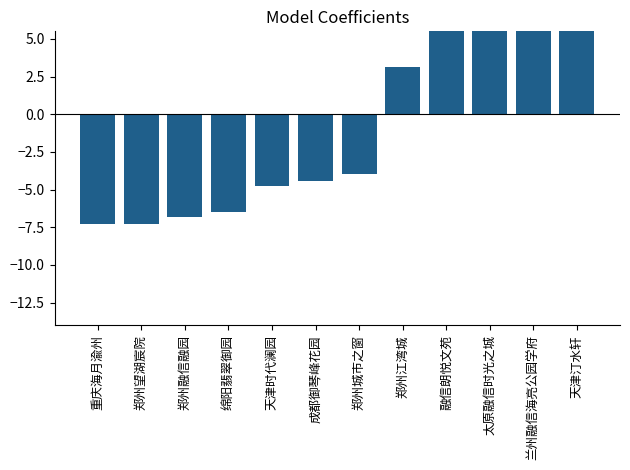

How many values are above zero?

5